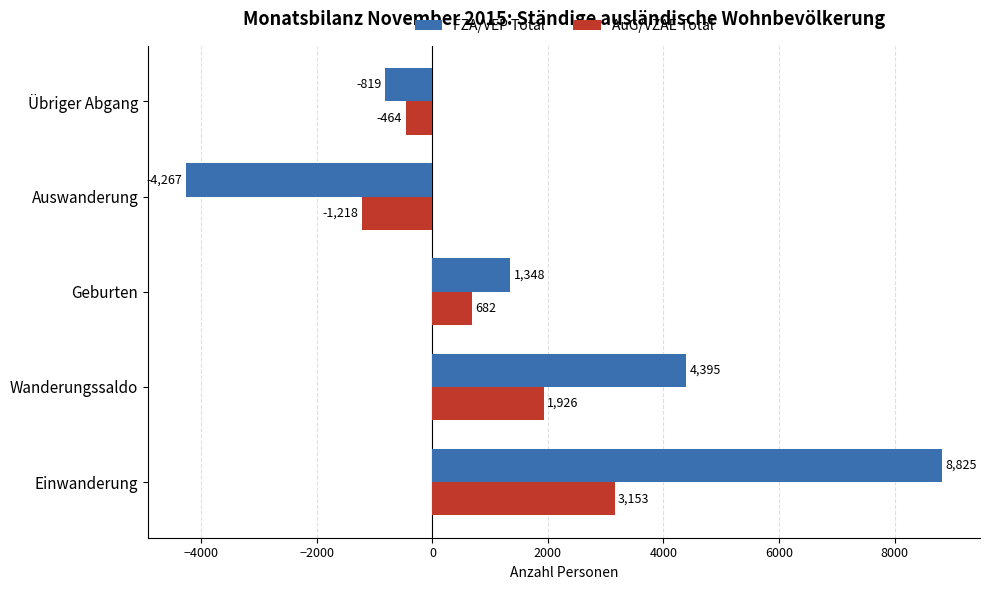

Where is AuG/VZAE Total nearest to the value 967?

Geburten